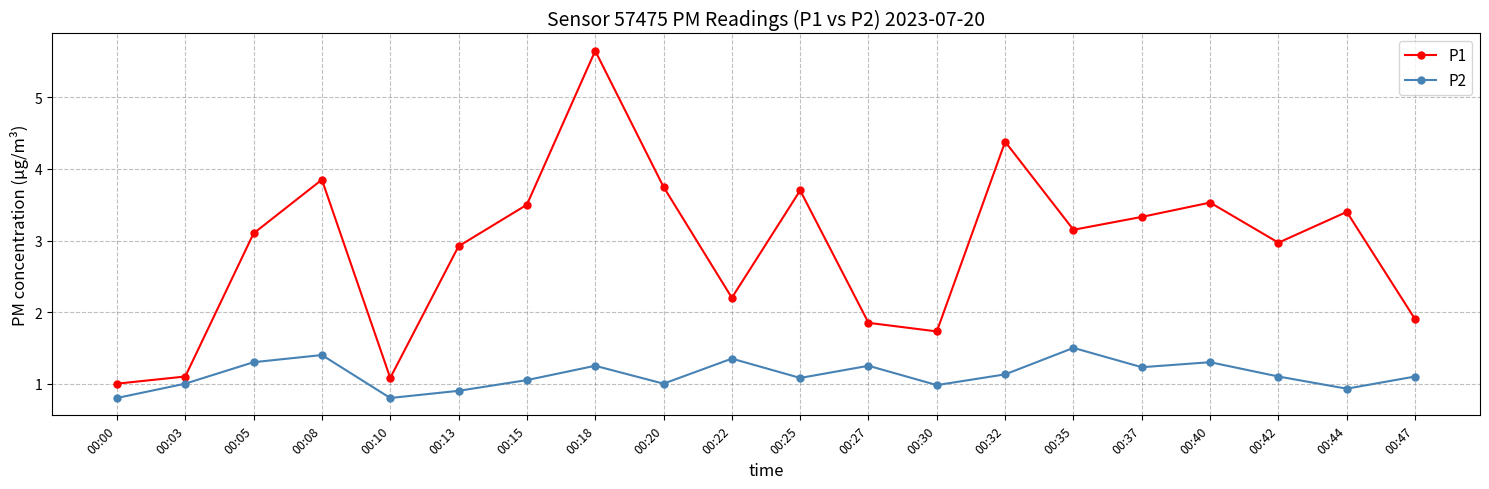

Rank the series by their maximum value, from lowest to highest.

P2, P1